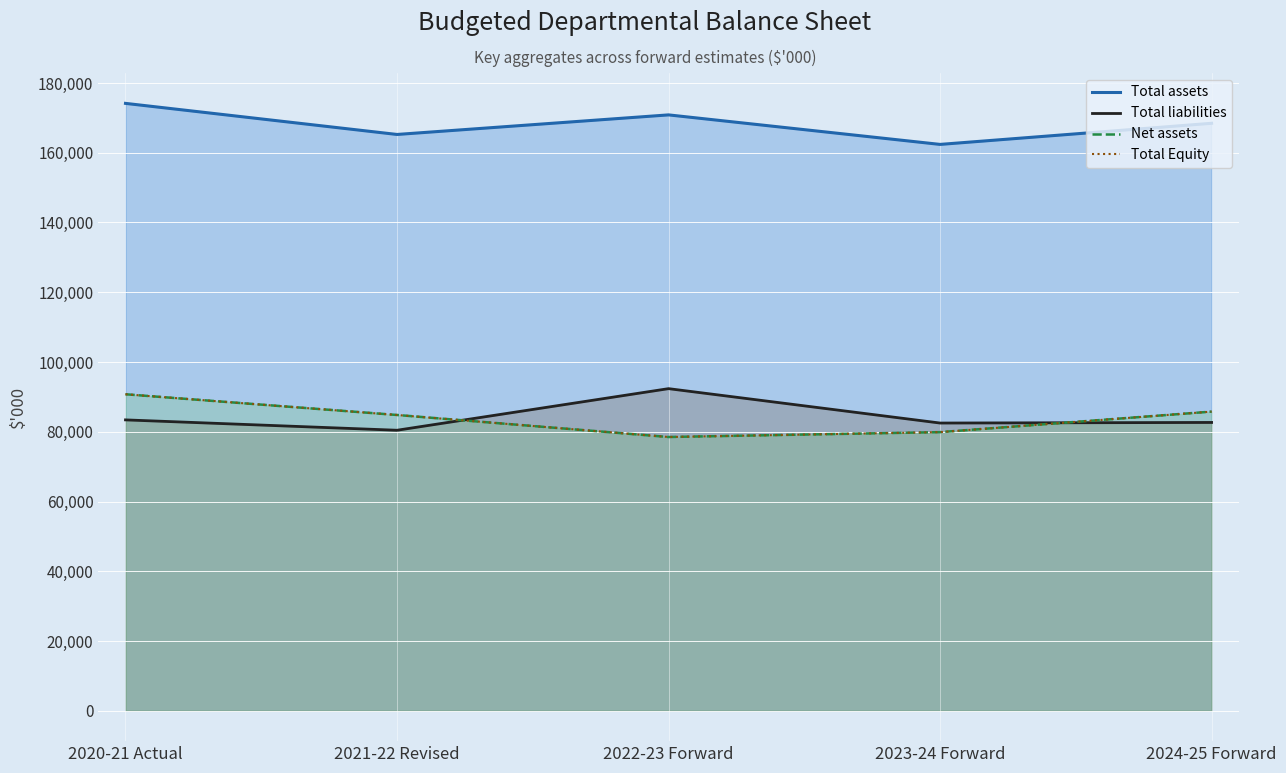

True or false: there are more than 0 points higher than both neighbors.

False